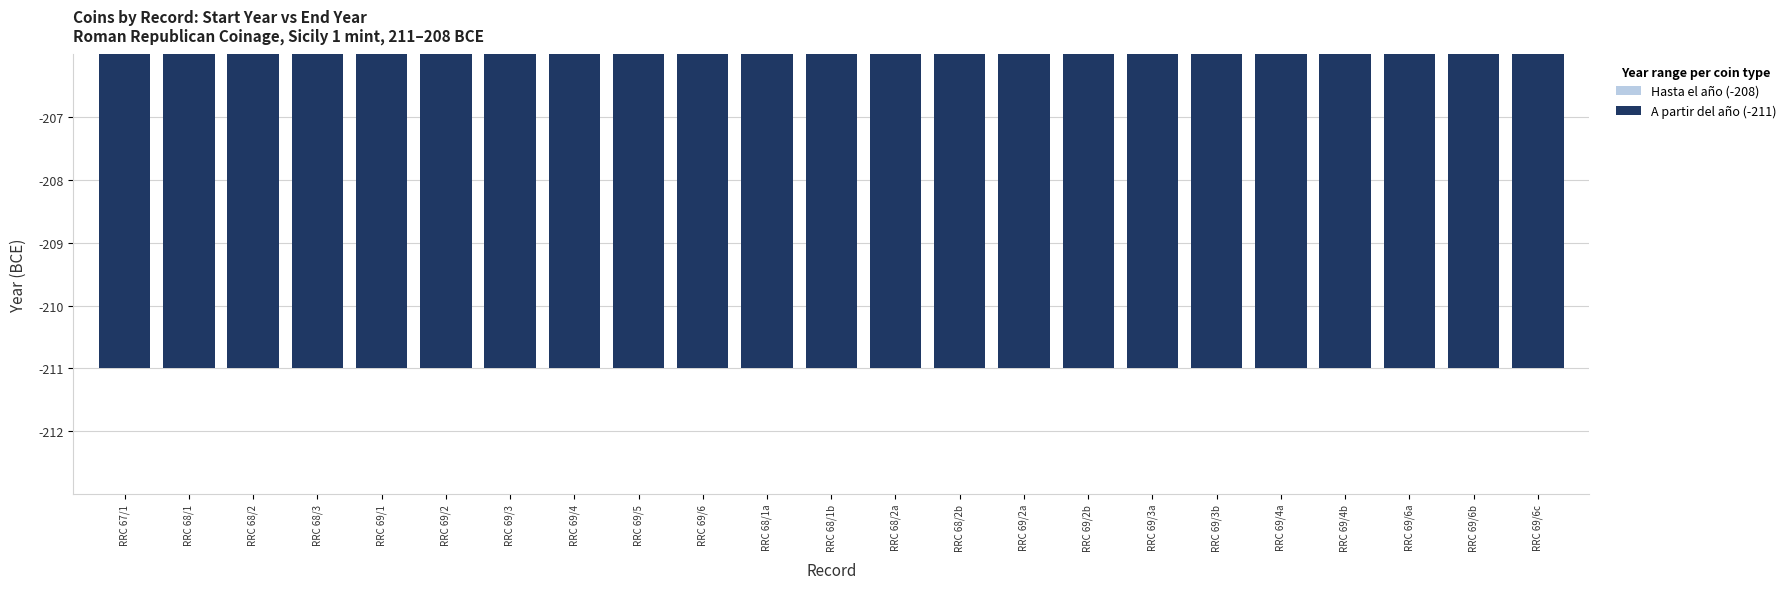

Rank the series by their maximum value, from highest to lowest.

Hasta el año (-208), A partir del año (-211)